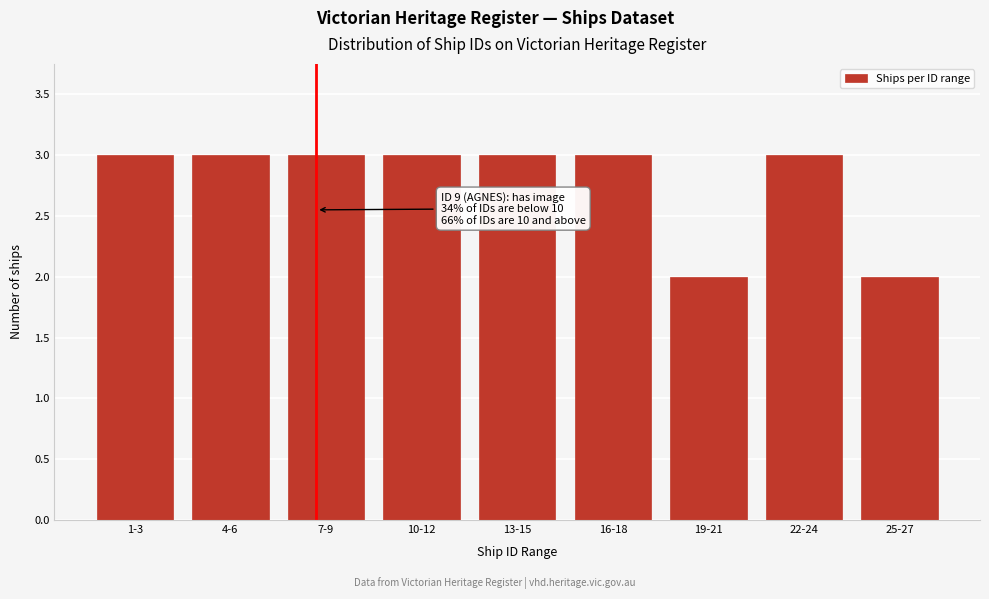

Reading left to right, what are all the values shown in this chart?

3	3	3	3	3	3	2	3	2